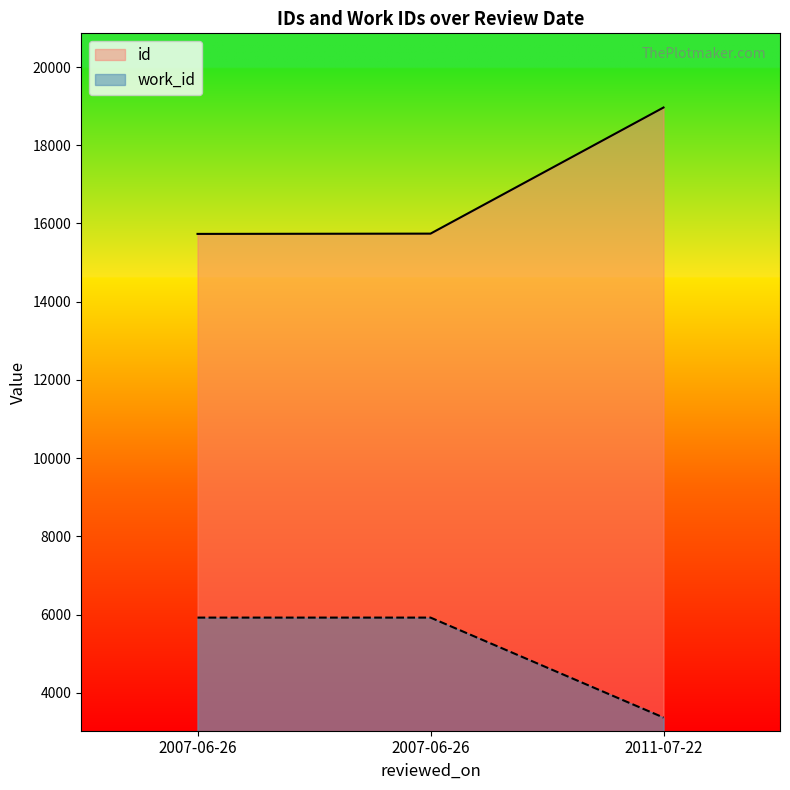

Reading left to right, list all the values displayed in this chart.

id: 2007-06-26=15734	2007-06-26=15741	2011-07-22=18965
work_id: 2007-06-26=5925	2007-06-26=5925	2011-07-22=3370